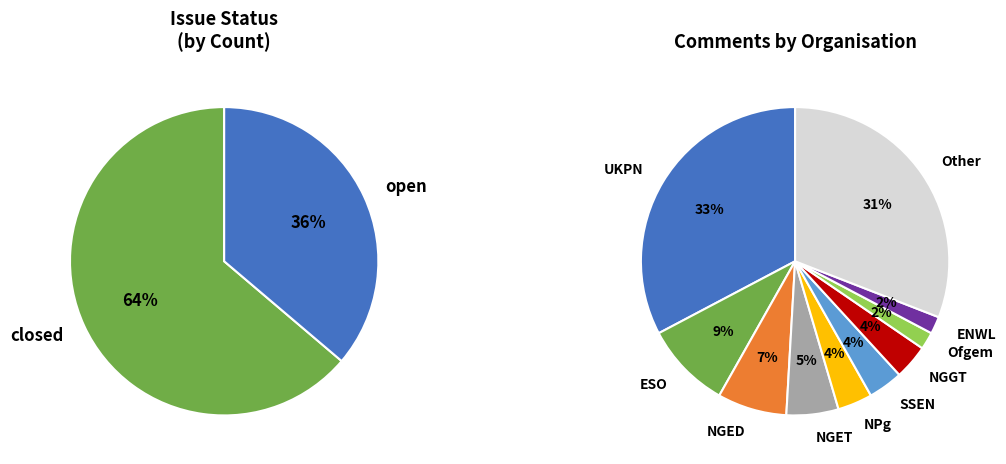

To the nearest percent, what portion does open represent?

36%